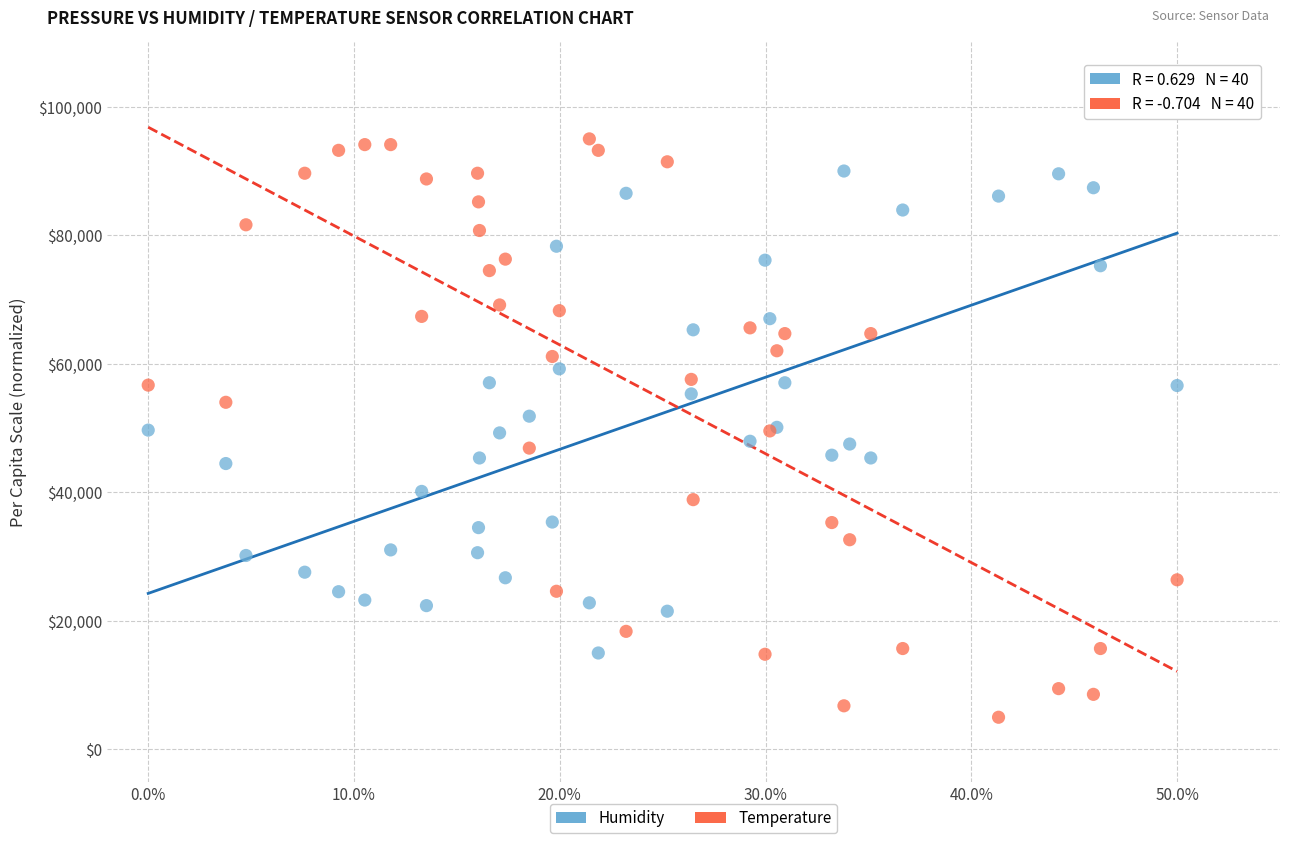

Which series contains the lowest Y value?

Temperature